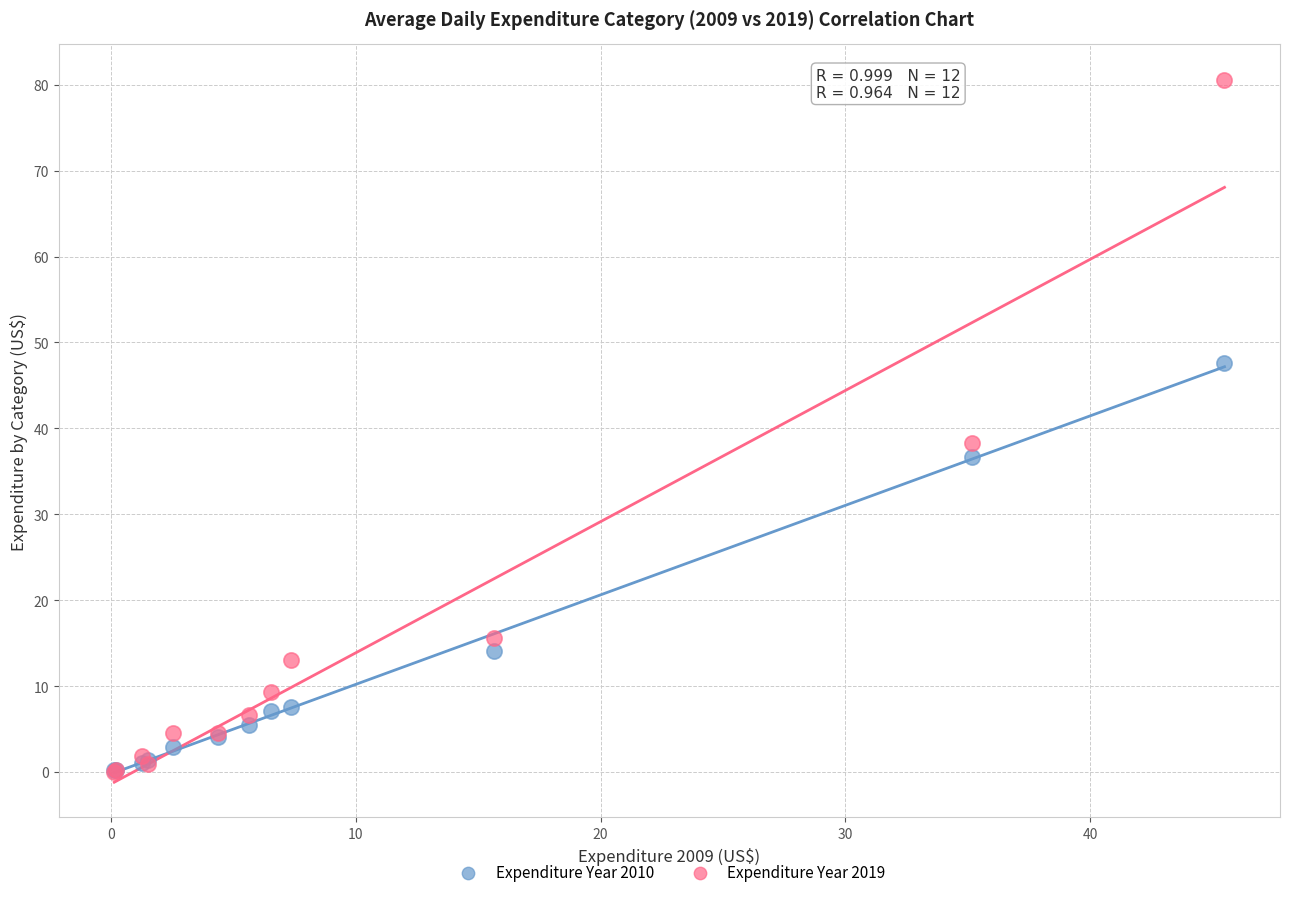

In the Expenditure Year 2019 series, what Y value is closest to 40?

38.3